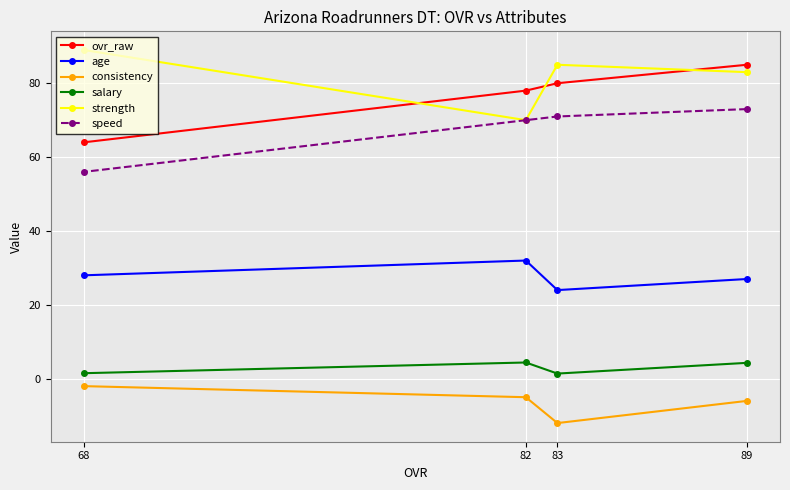

What is the average value of the salary series?

2.9